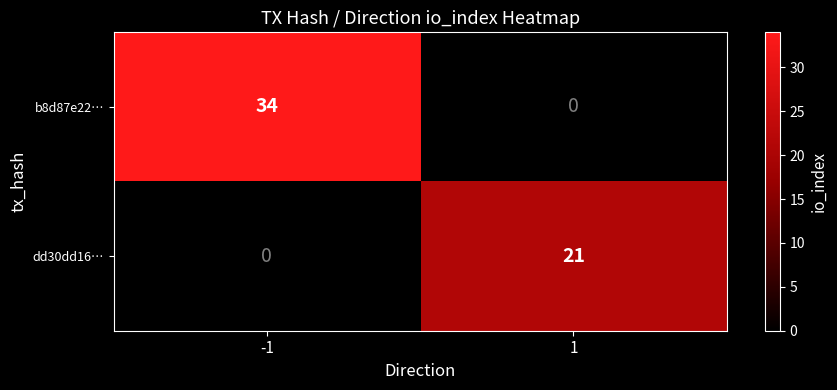

Which series has the largest total across all categories?

b8d87e22…